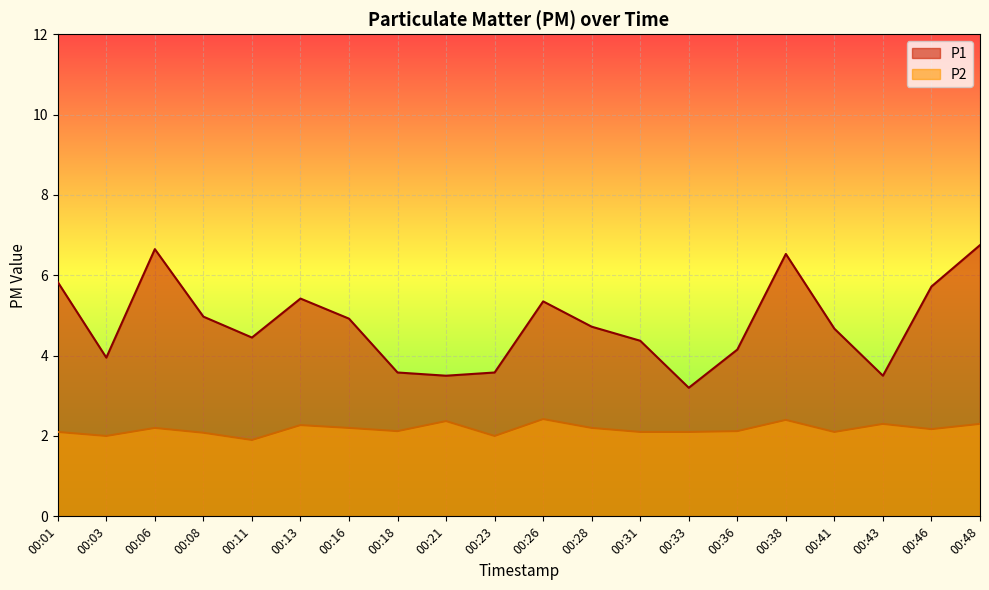

How many series are shown in this chart?

2